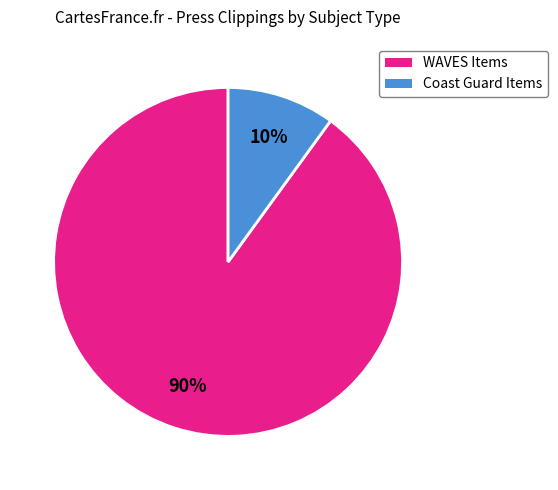

Is there a majority slice in this chart?

Yes